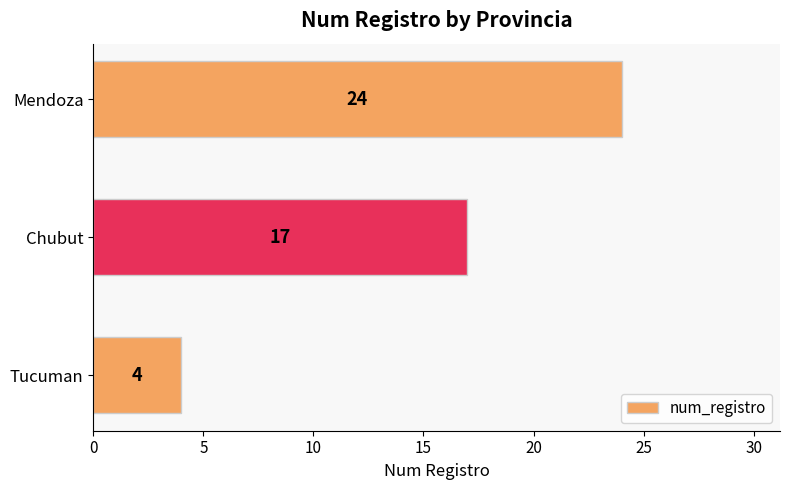

What is the change in value from Tucuman to Mendoza?

+20